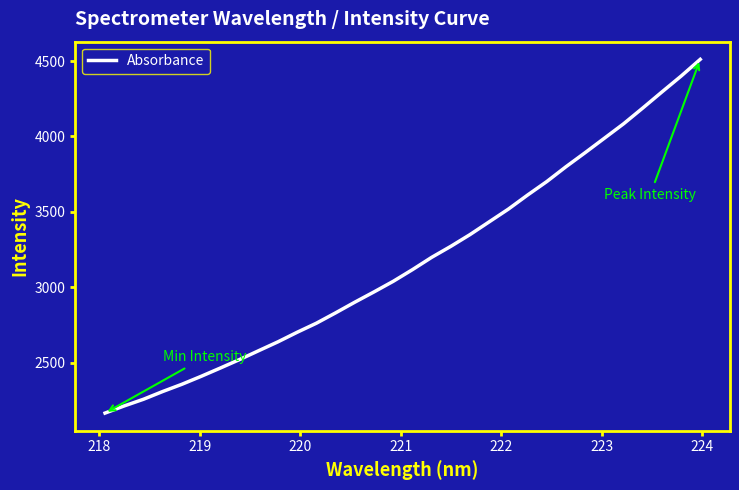

What is the minimum value shown in the chart?

2165.2